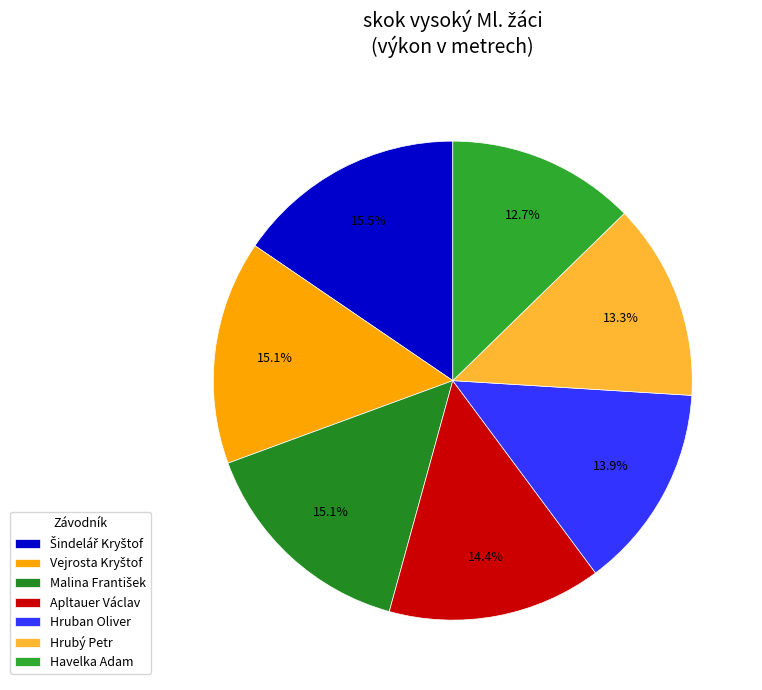

To the nearest percent, what portion does Apltauer Václav represent?

14%